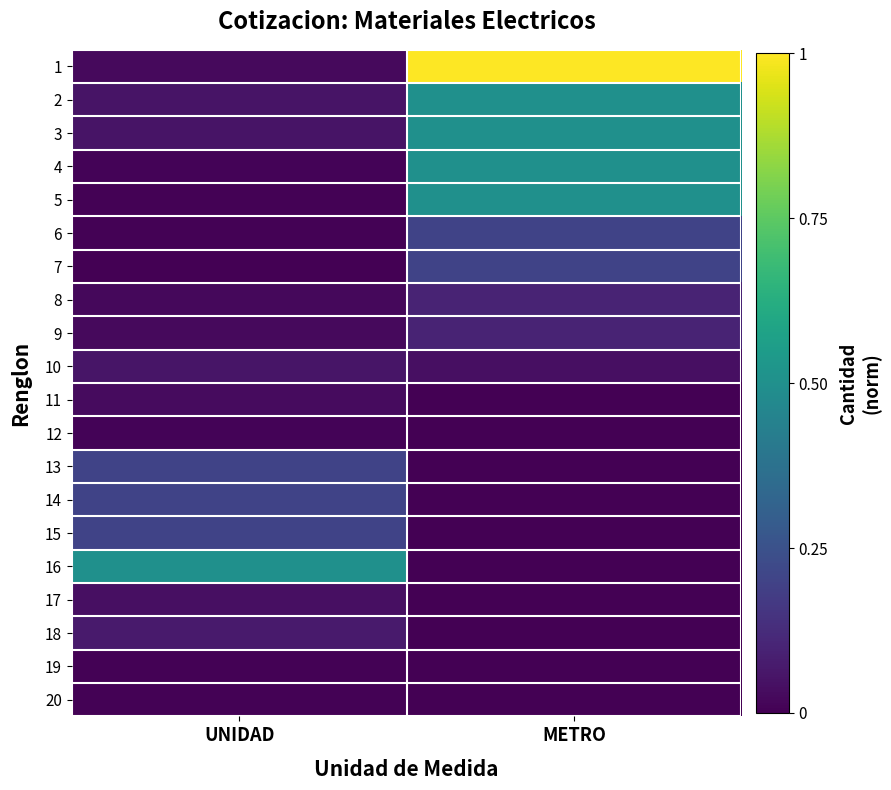

List the series in order of their peak value, lowest first.

19, 20, 12, 11, 17, 10, 18, 8, 9, 6, 7, 13, 14, 15, 2, 3, 4, 5, 16, 1